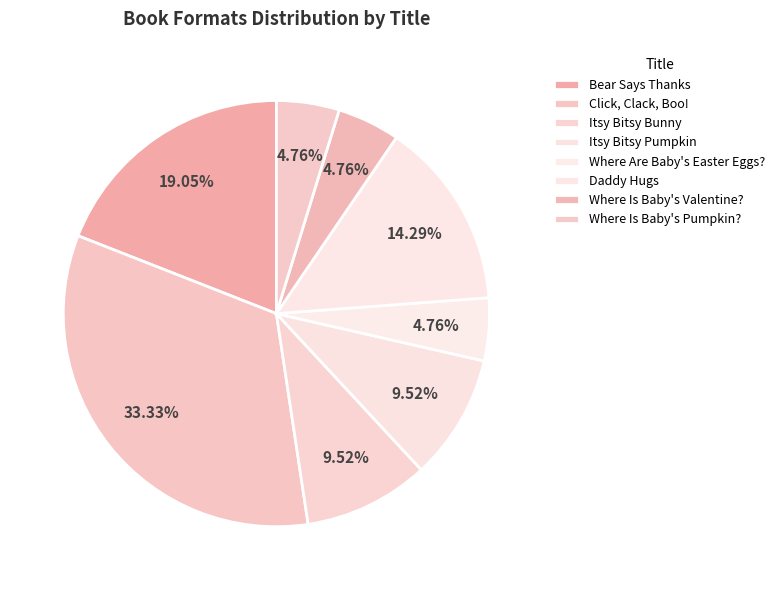

The Where Are Baby's Easter Eggs? slice represents 1% of the pie. True or false?

False